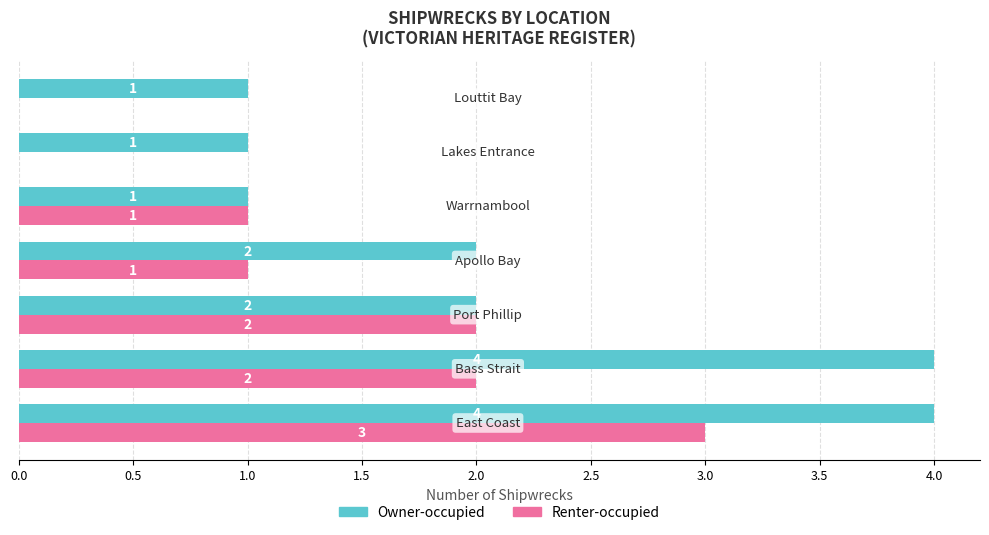

How many Owner-occupied values are between 1 and 4?

7